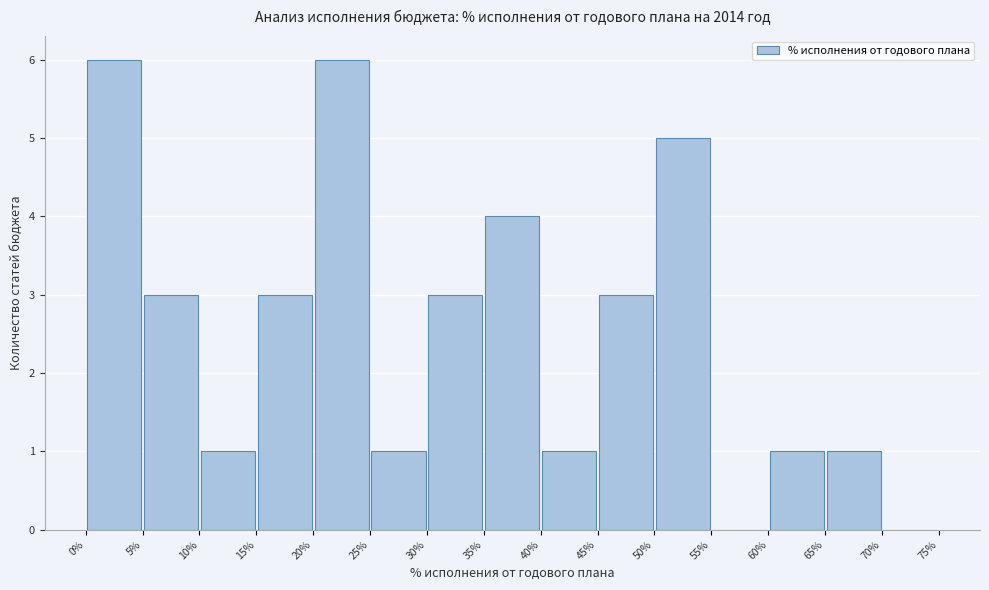

Reading left to right, transcribe this chart: for each bar, give the range it covers on the x-axis and its height. The values are not printed on the chart, so give them approximately, as read against the axis.

0% to 5%: 6
5% to 10%: 3
10% to 15%: 1
15% to 20%: 3
20% to 25%: 6
25% to 30%: 1
30% to 35%: 3
35% to 40%: 4
40% to 45%: 1
45% to 50%: 3
50% to 55%: 5
55% to 60%: 0
60% to 65%: 1
65% to 70%: 1
70% to 75%: 0